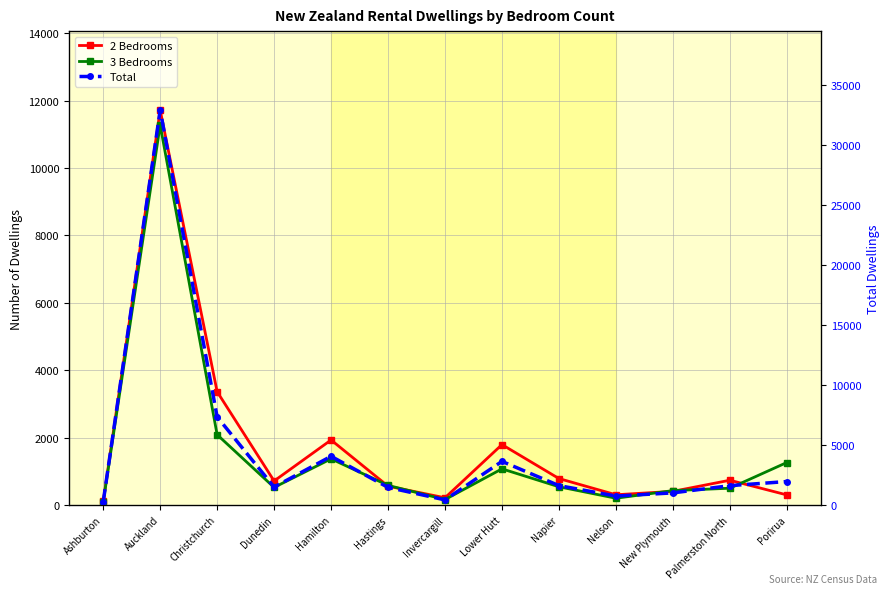

Rank the series by their maximum value, from highest to lowest.

Total, 2 Bedrooms, 3 Bedrooms